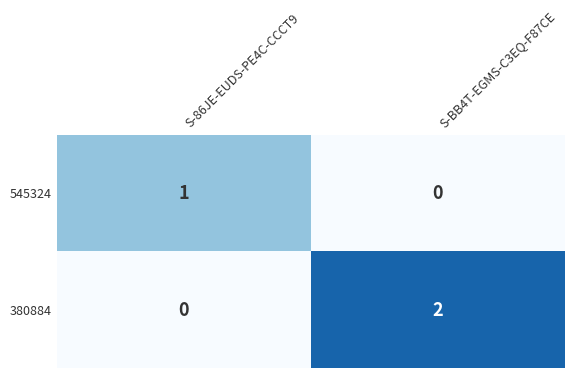

Count the number of data series in this chart.

2